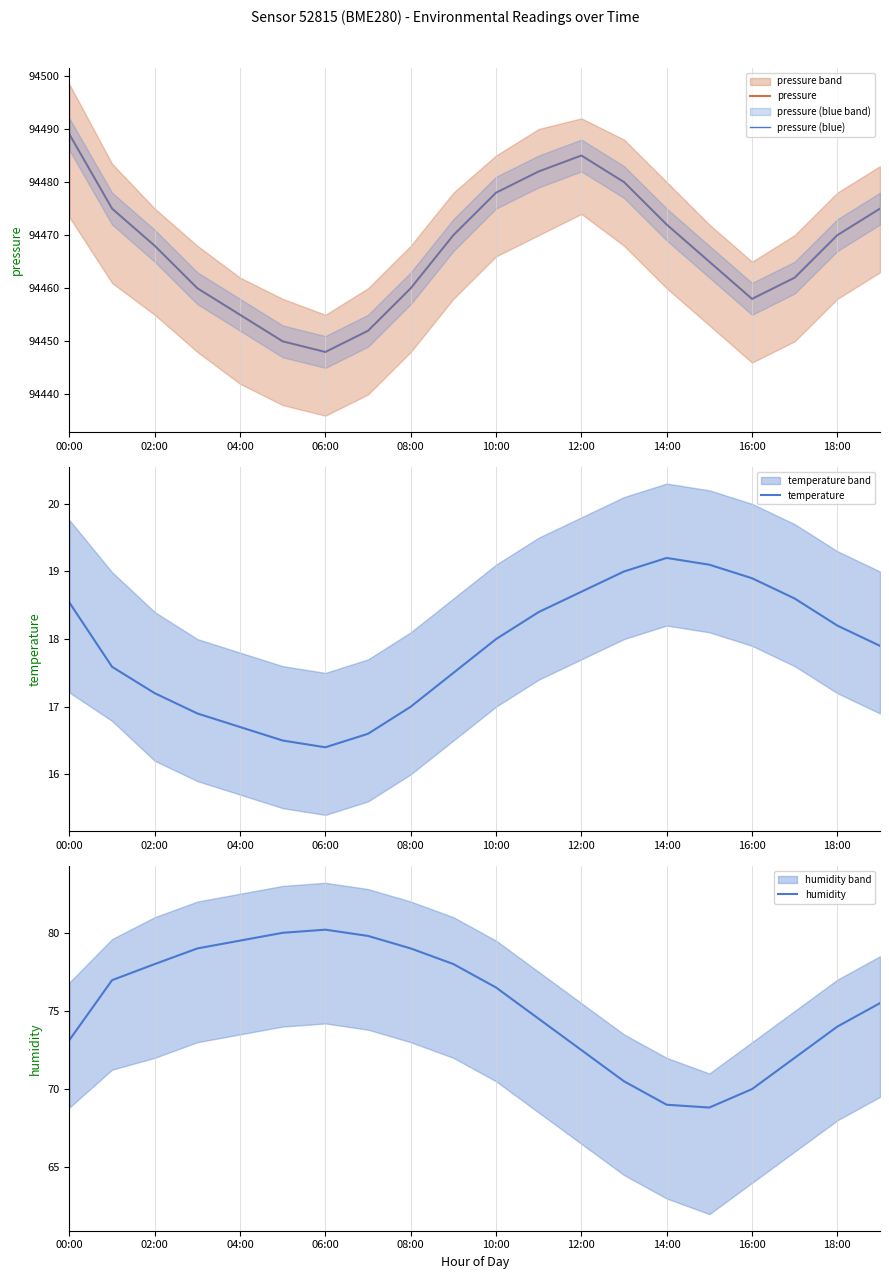

What is the difference between the maximum and minimum values in the humidity series?

11.4